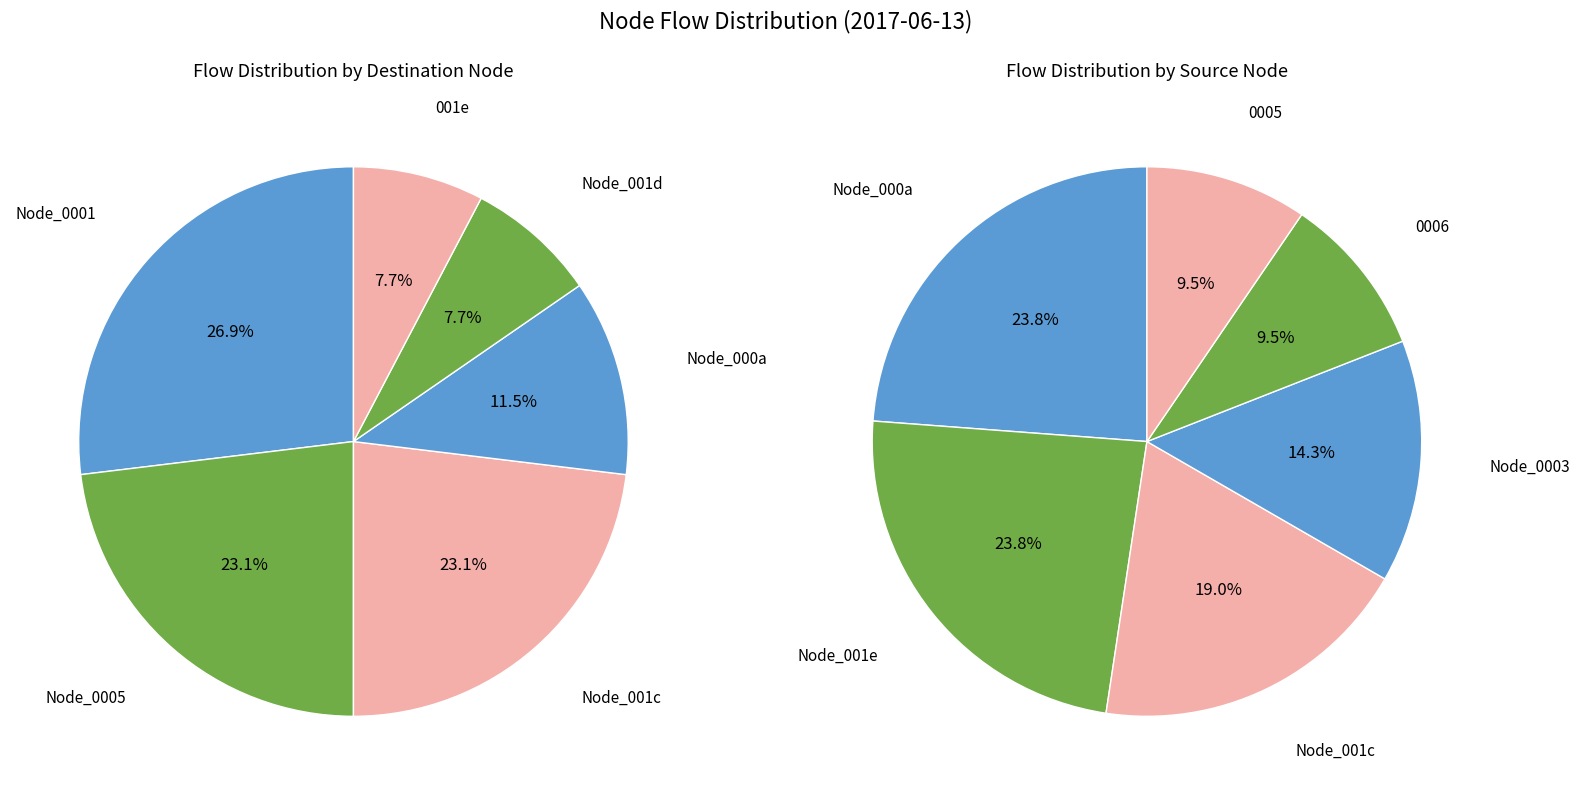

Does 5 represent more than half of the total?

No